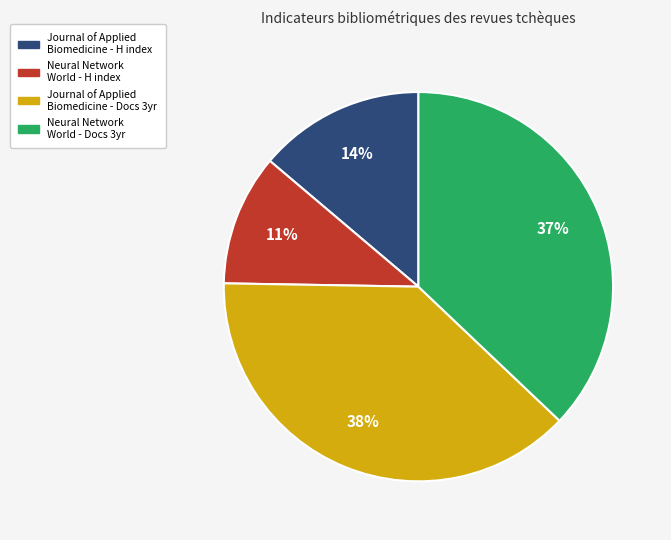

How many segments does this pie chart have?

4